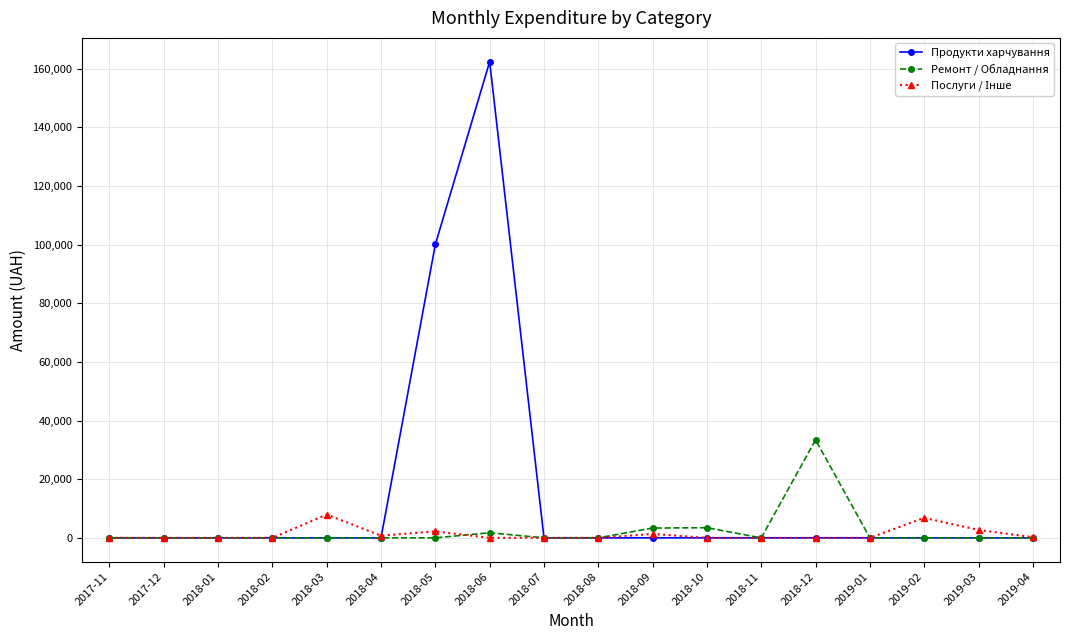

At which category is the sum across all series the highest?

2018-06